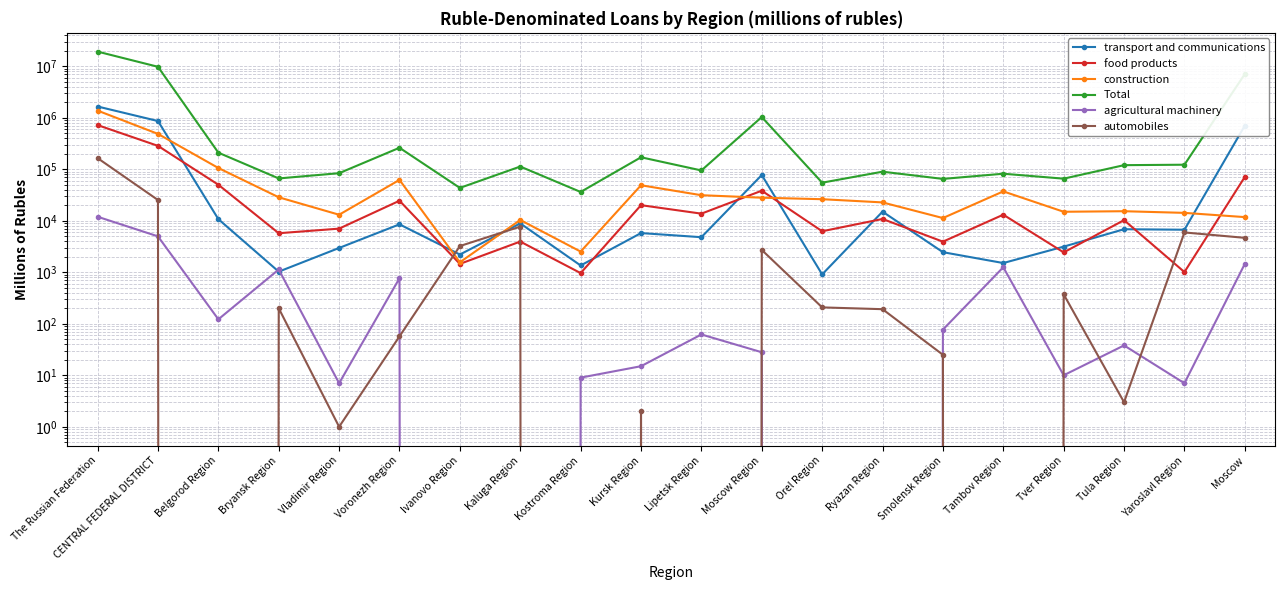

How many categories are shown in the chart?

20